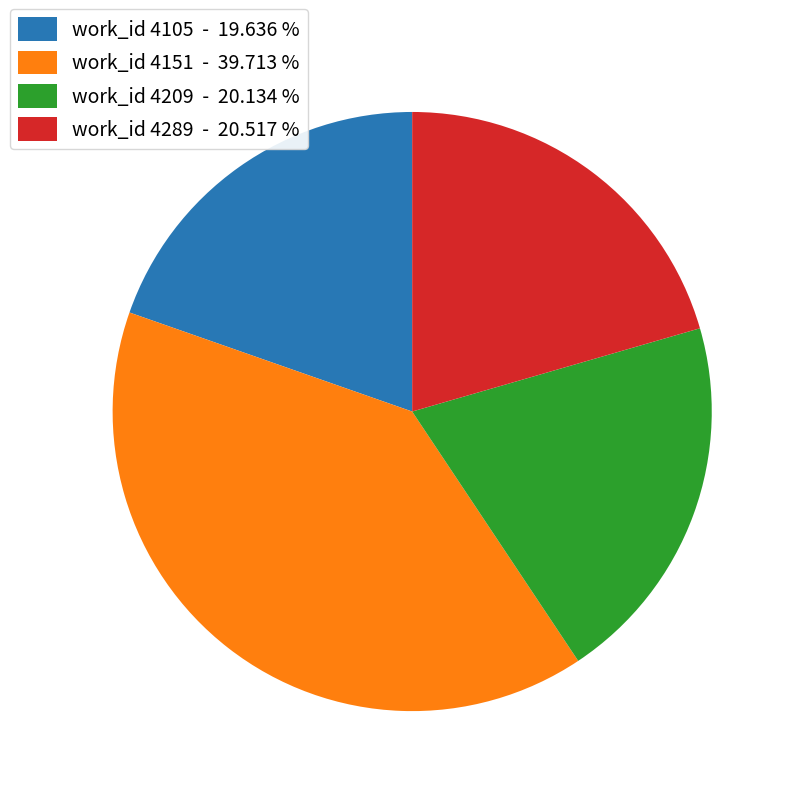

Approximately how many times larger is the value at work_id 4289 - 20.517 % compared to work_id 4151 - 39.713 %?

0.5